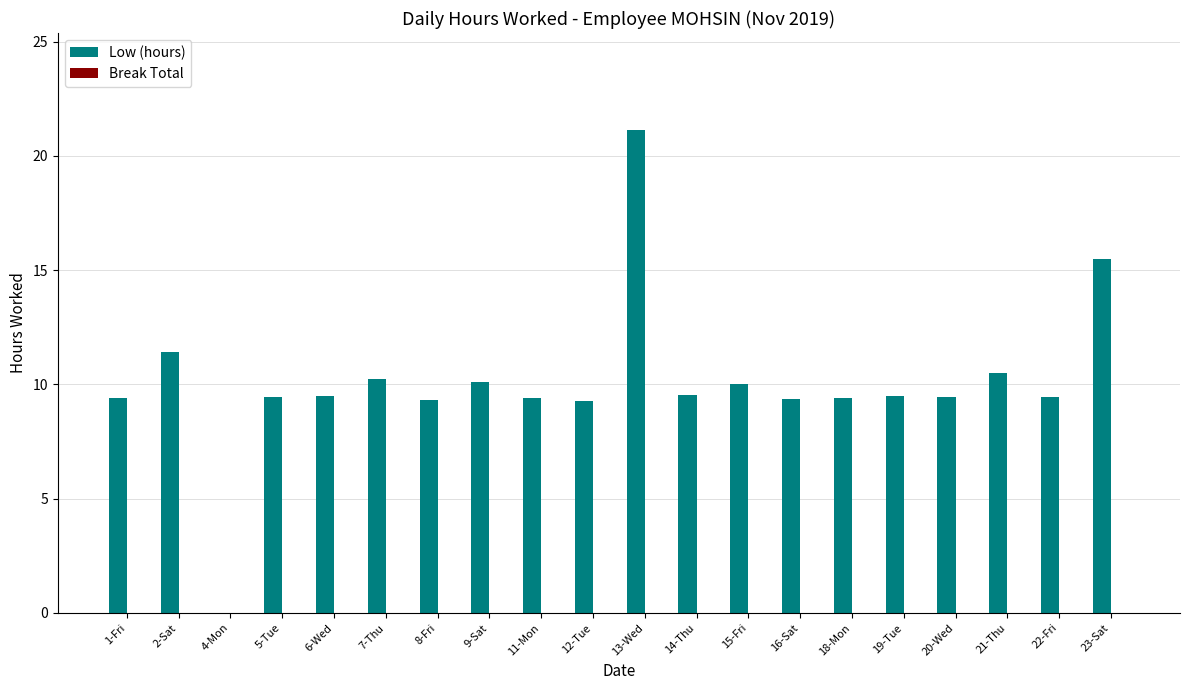

Approximately how many times larger is the value at 1-Fri compared to 6-Wed?

1.0